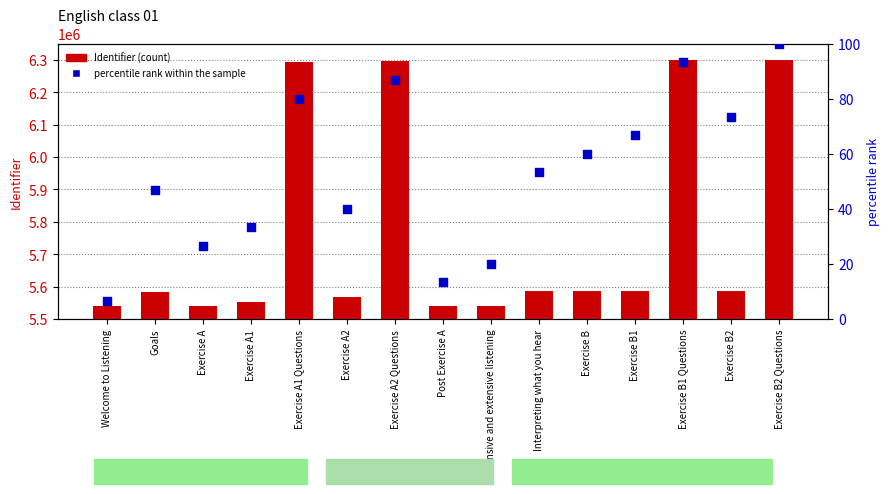

Is the value of percentile rank within the sample at Welcome to Listening greater than the value of Identifier at Exercise B2?

No